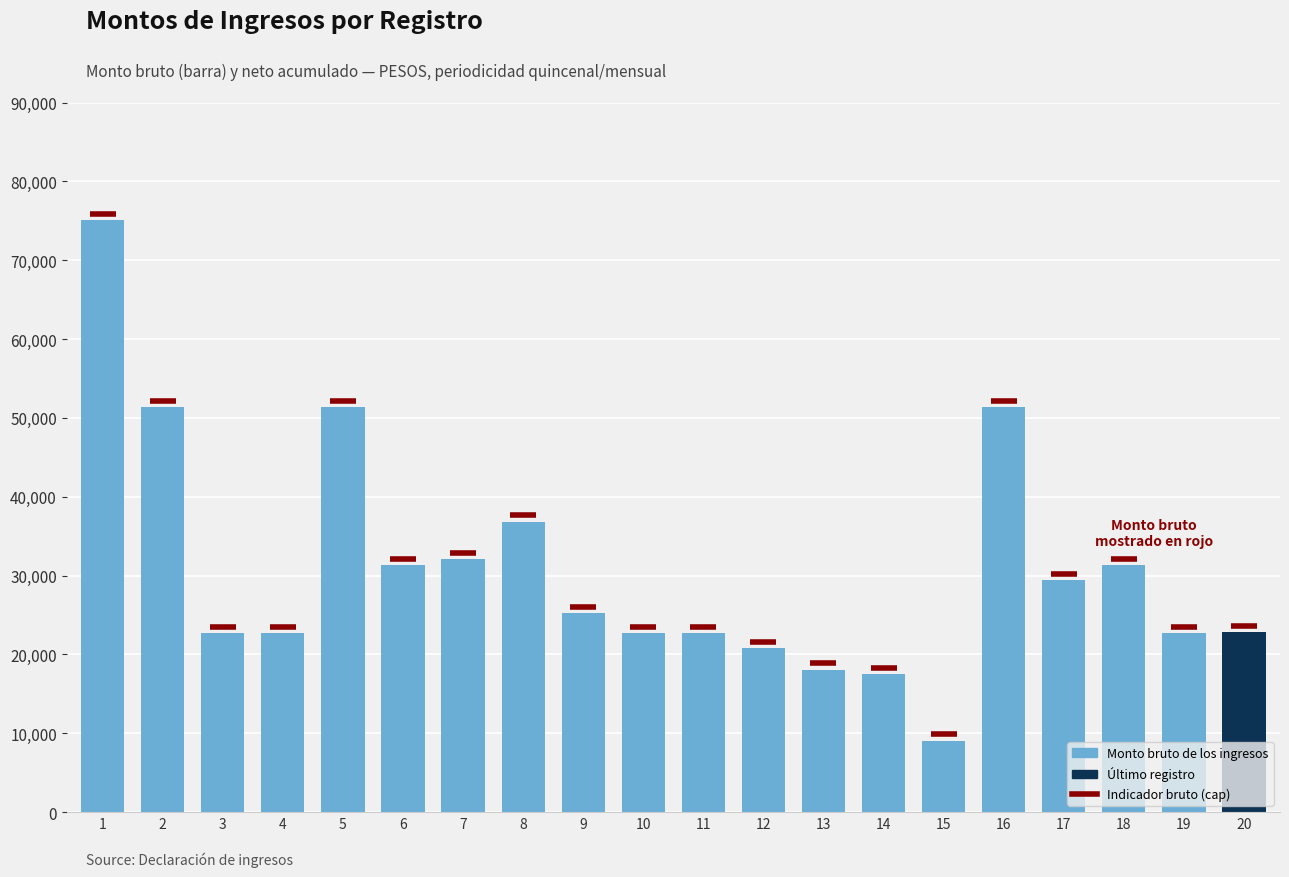

What is the value of the 6th bar from the left?

31345.0